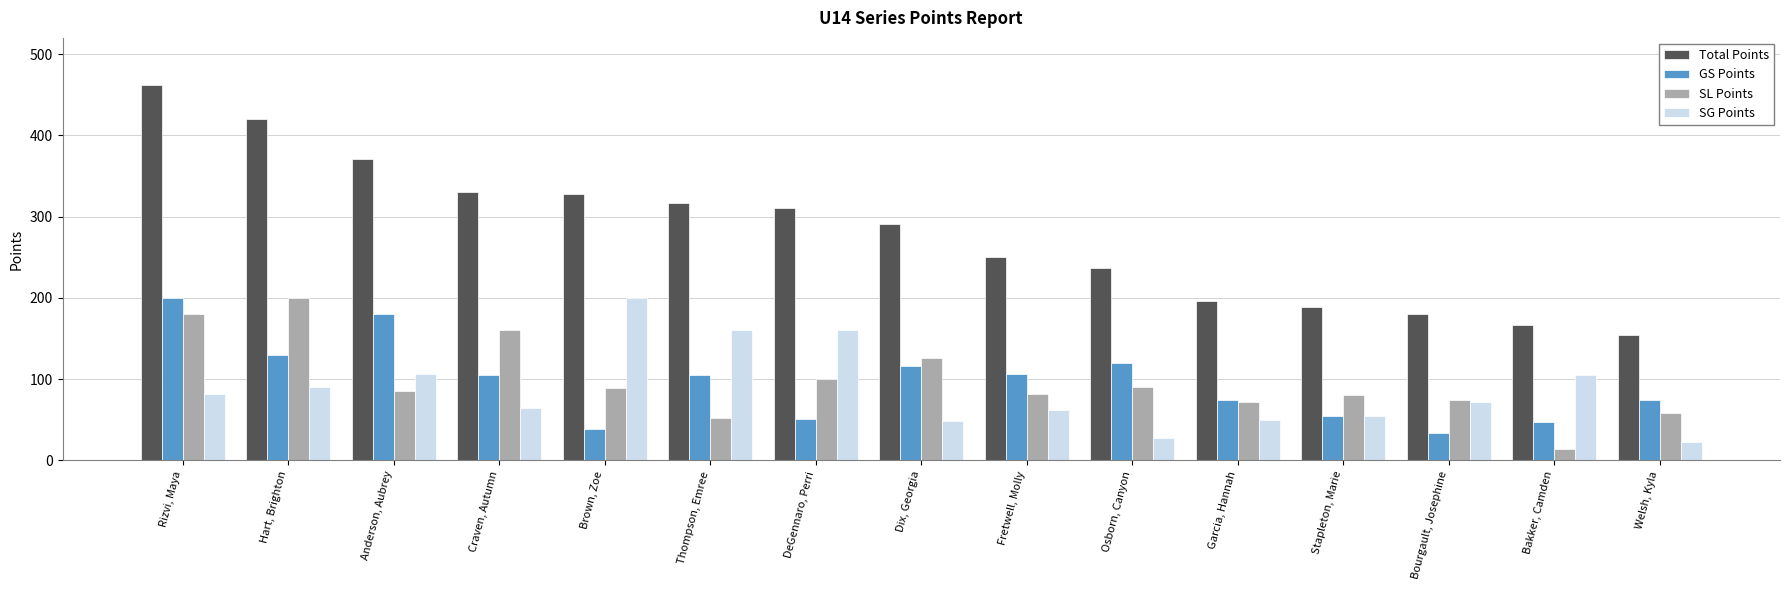

True or false: GS Points has a value of 18 at Bourgault, Josephine.

False